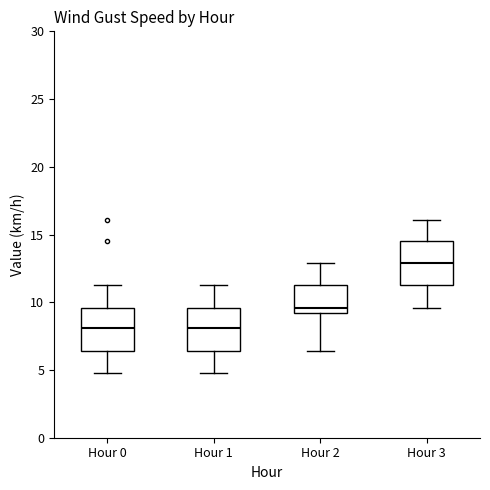

Which box has the highest median line?

Hour 3